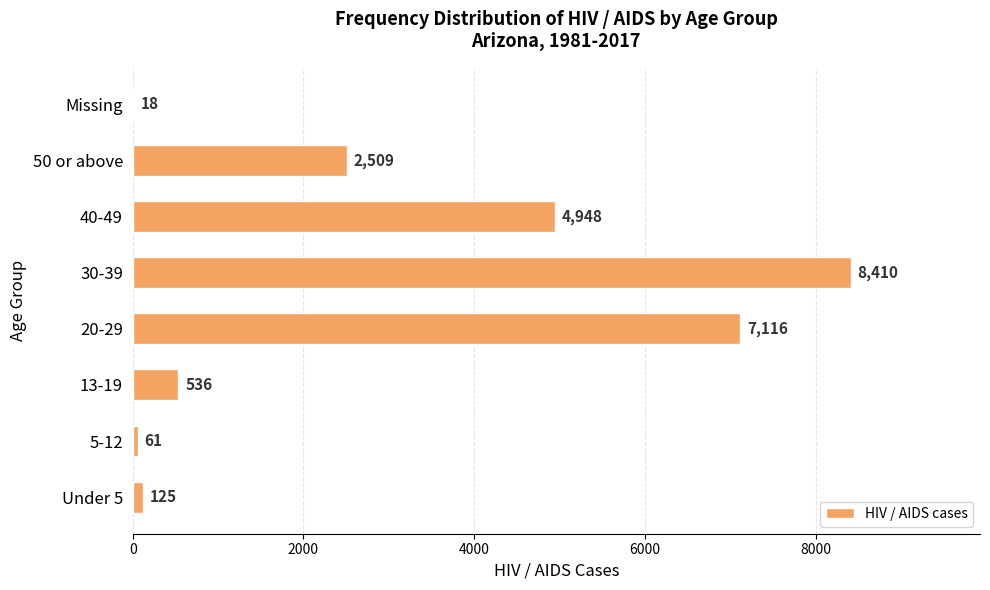

How many series are shown in this chart?

1